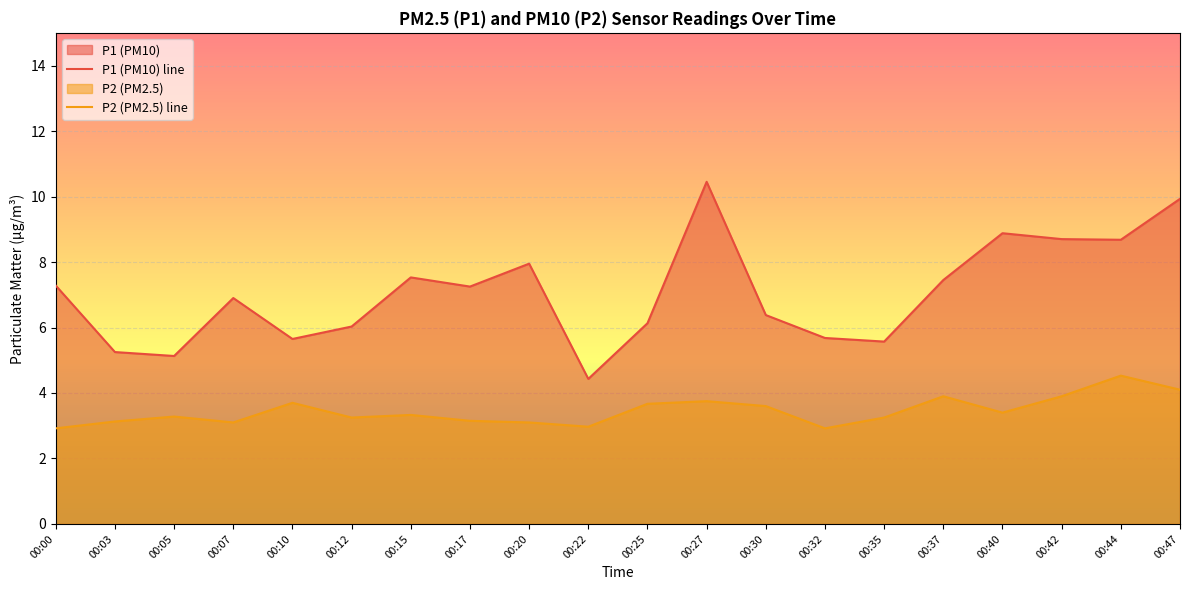

At which category does the chart reach its minimum across all series?

00:00